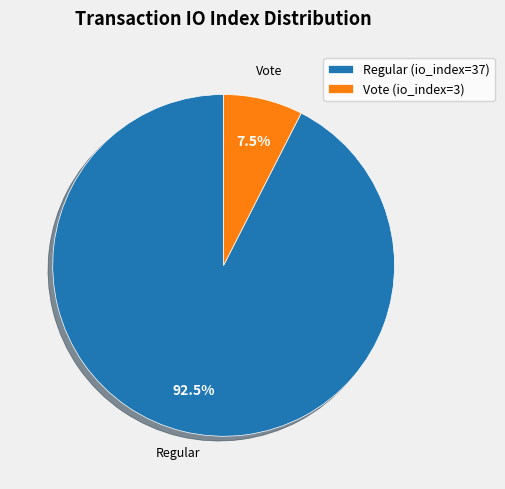

Is there any slice that represents more than half of the pie?

Yes